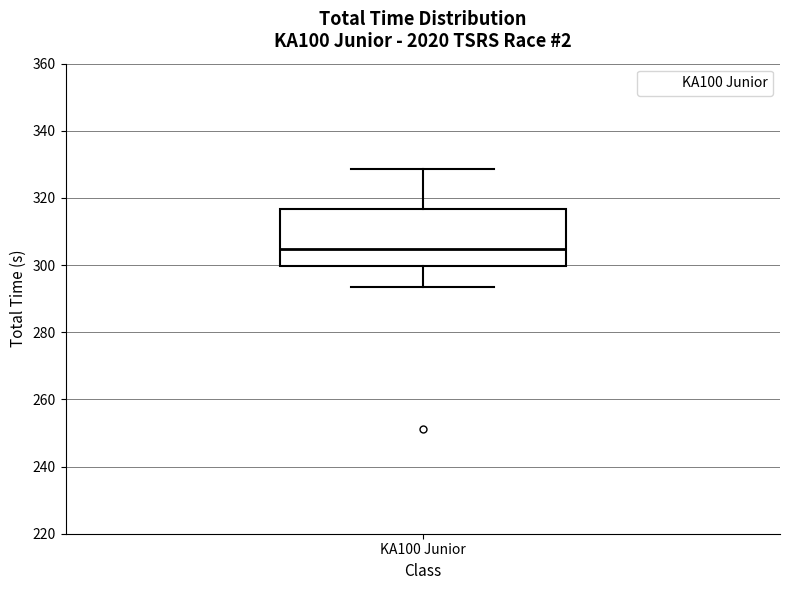

Read this box plot against the y-axis: the position of the median line, the range covered by the box, and the ends of both whiskers. The values are not printed on the chart, so give them approximately, as read against the axis.

median 304, box 300 to 316, whiskers 294 to 328